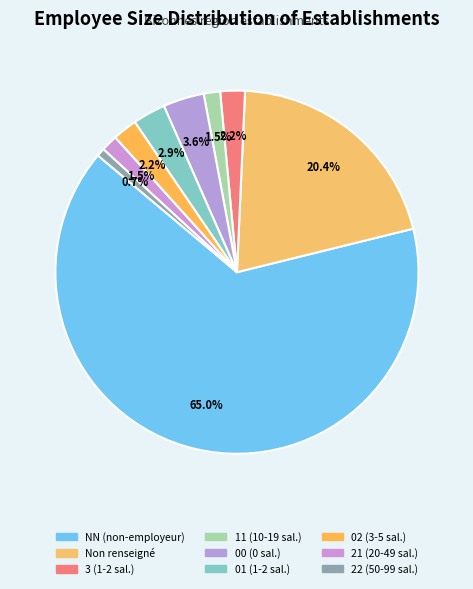

Is there a majority slice in this chart?

Yes